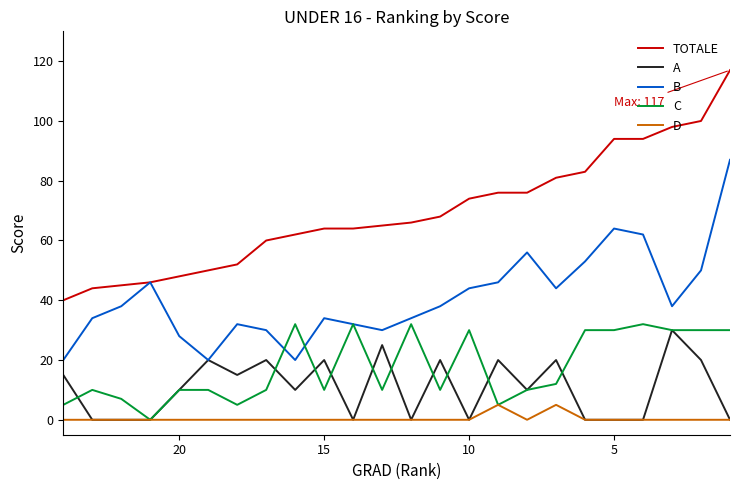

Does the chart display data point markers on the line(s)?

No